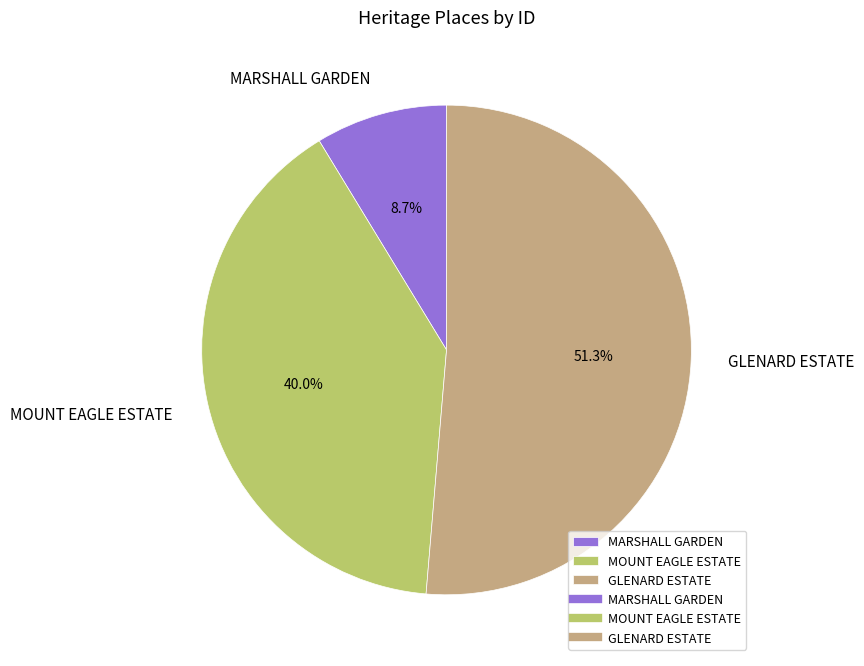

Between MOUNT EAGLE ESTATE and GLENARD ESTATE, which is larger?

GLENARD ESTATE